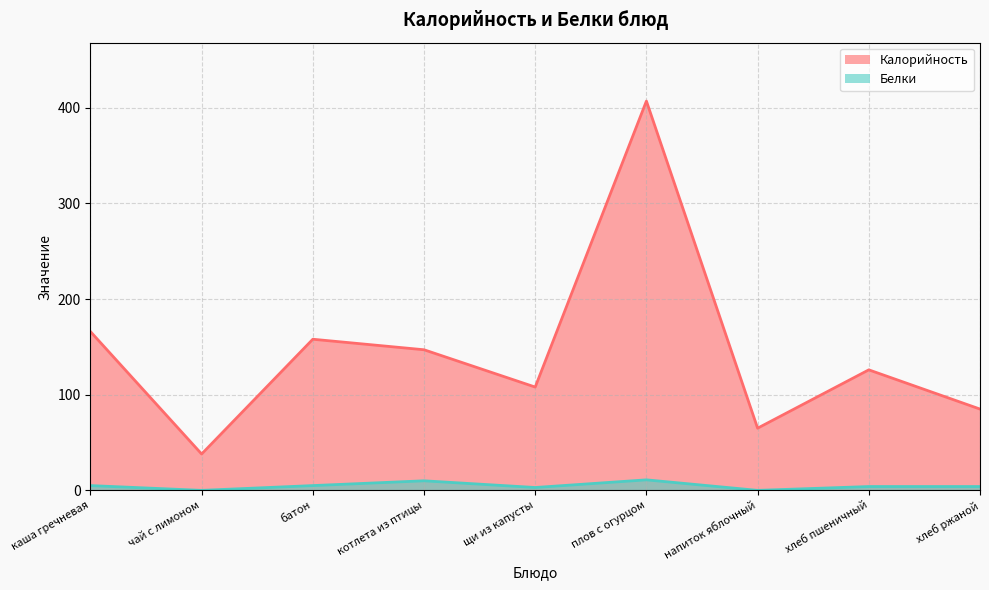

At which category is the sum across all series the highest?

плов с огурцом